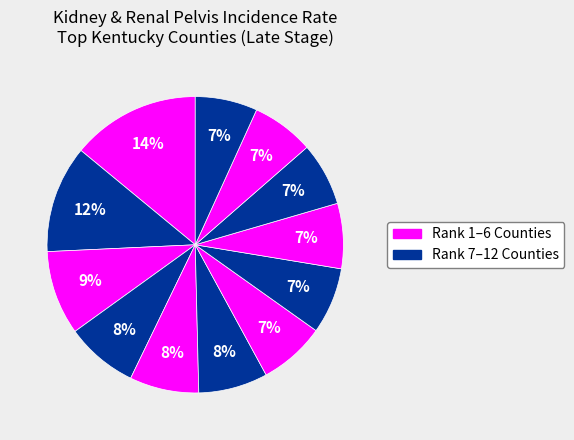

How many segments does this pie chart have?

12